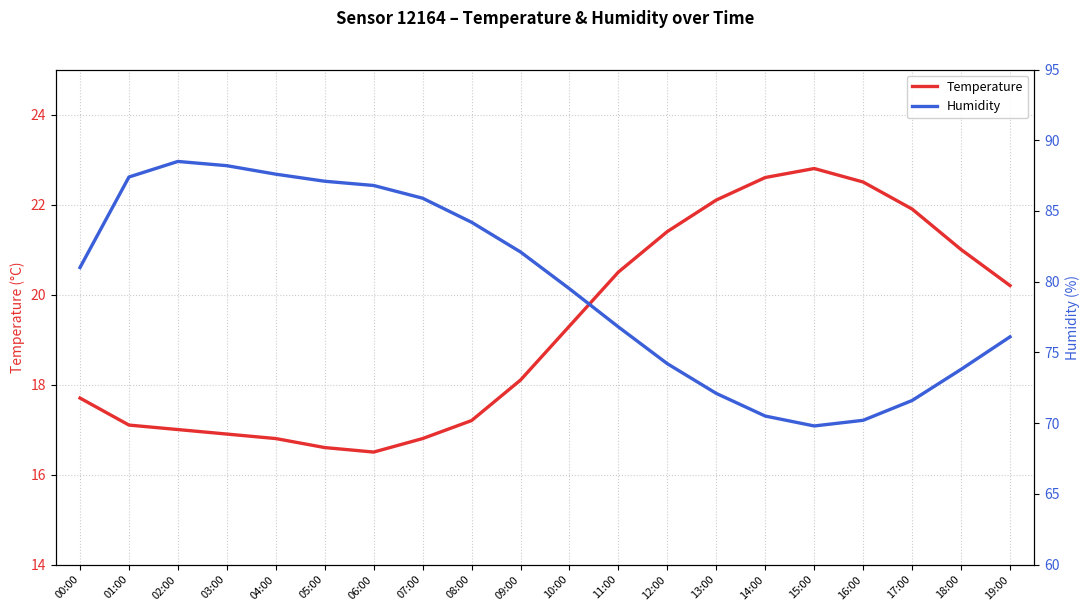

At which category is the sum across all series the highest?

02:00